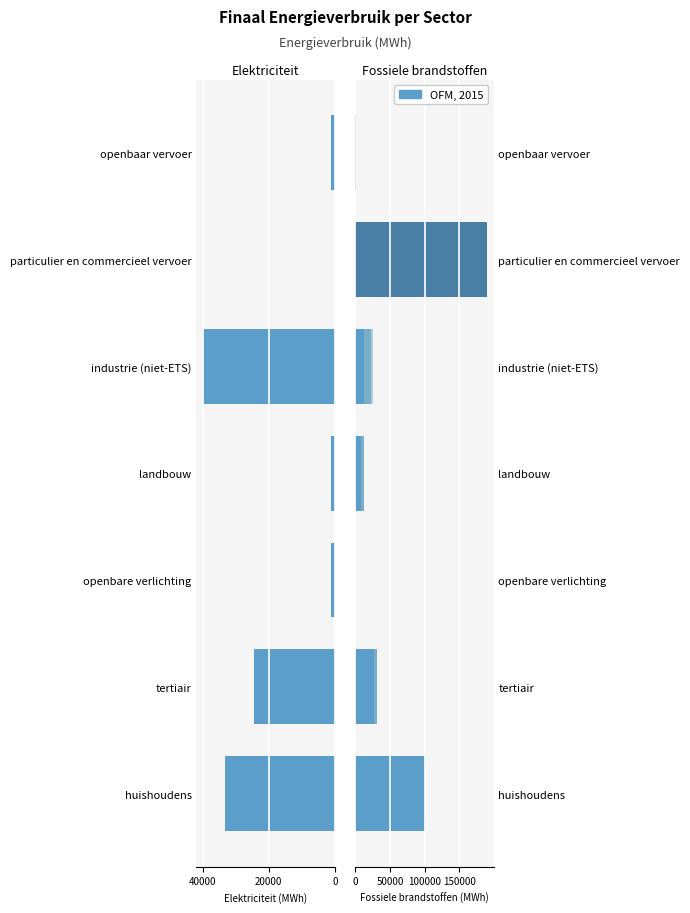

At how many categories does at least one series exceed 73134?

2